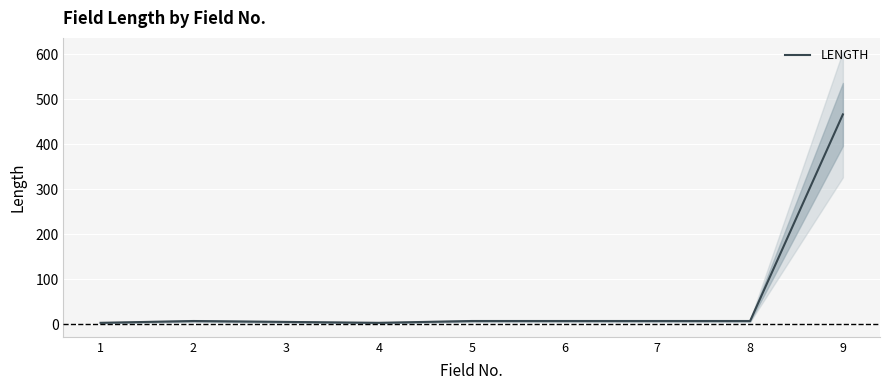

The value at 3 is 8. True or false?

False